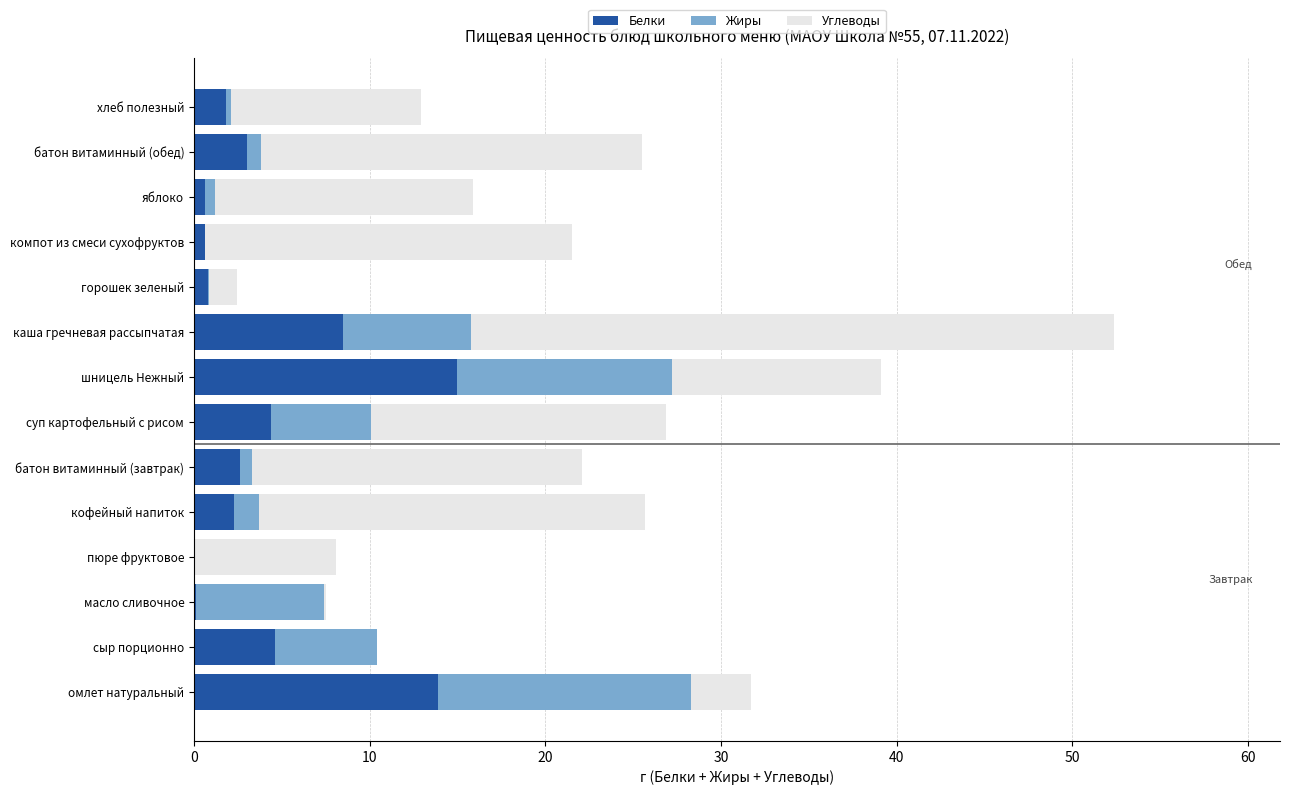

At which category is the sum across all series the highest?

каша гречневая рассыпчатая